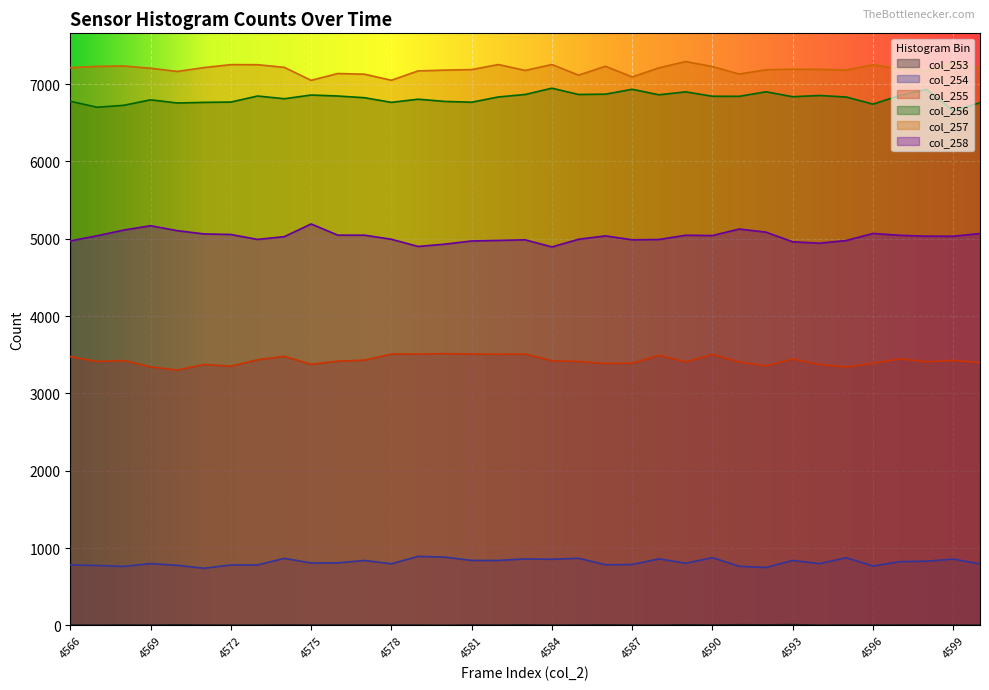

At which label does col_254 first exceed 808?

4574